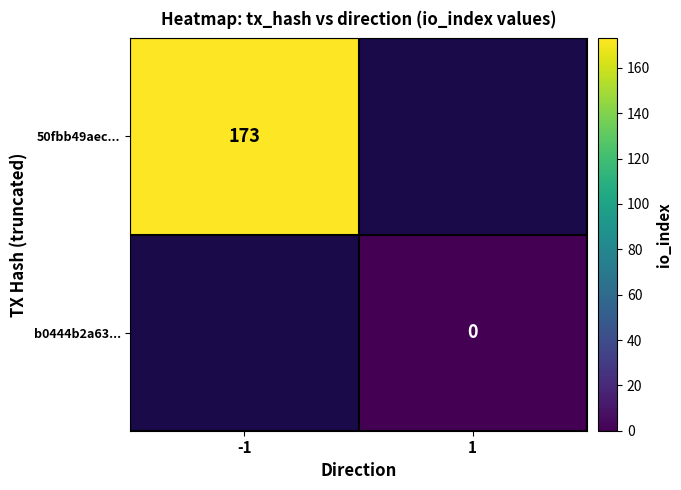

True or false: 50fbb49aec... has a value of 173 at -1.

True